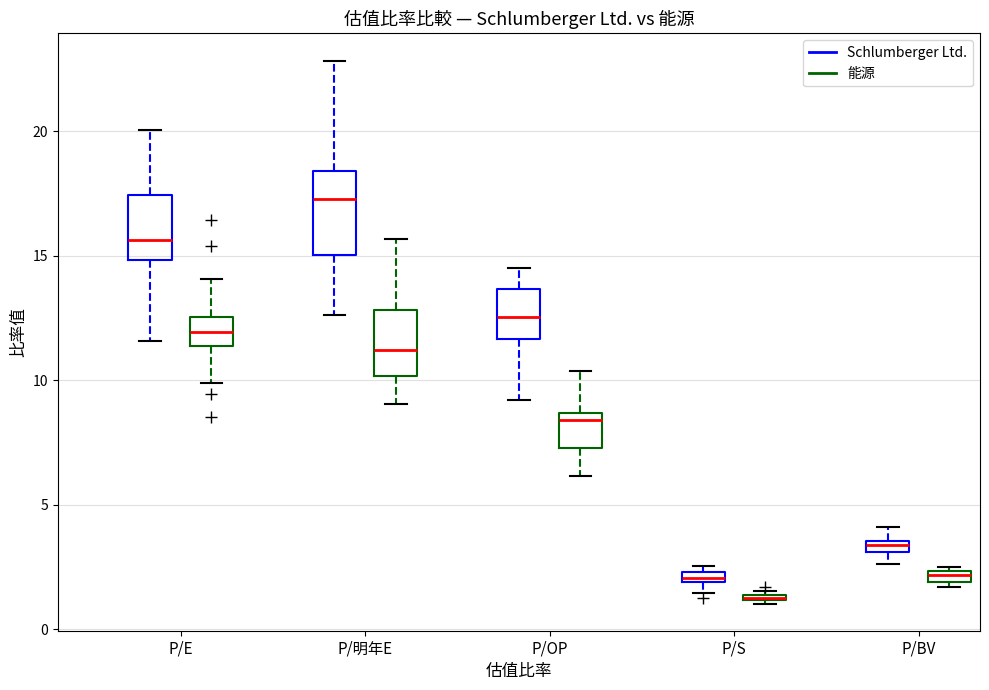

Which box is the tallest, from its lower edge to its upper edge?

P/明年E (Schlumberger Ltd.)